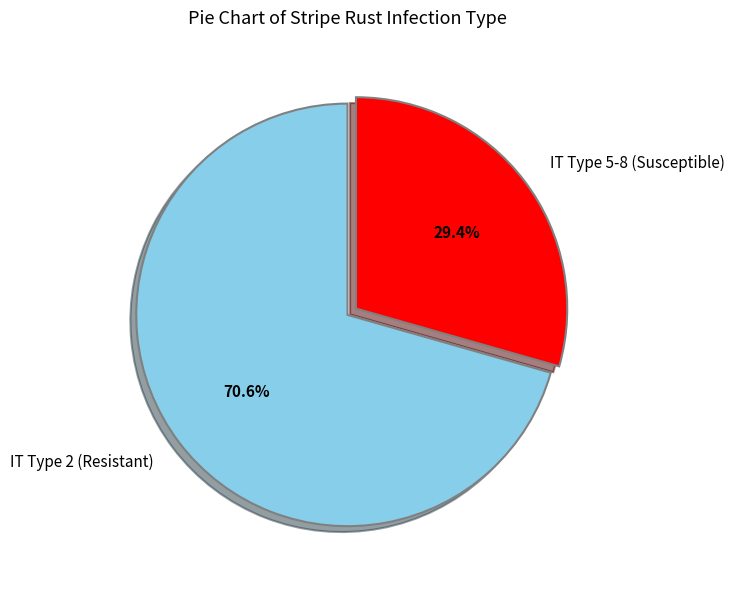

To the nearest percent, what is the average slice percentage?

50%